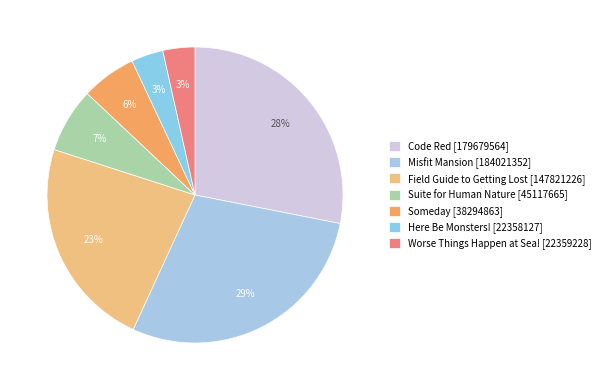

How many slices are in this pie chart?

7